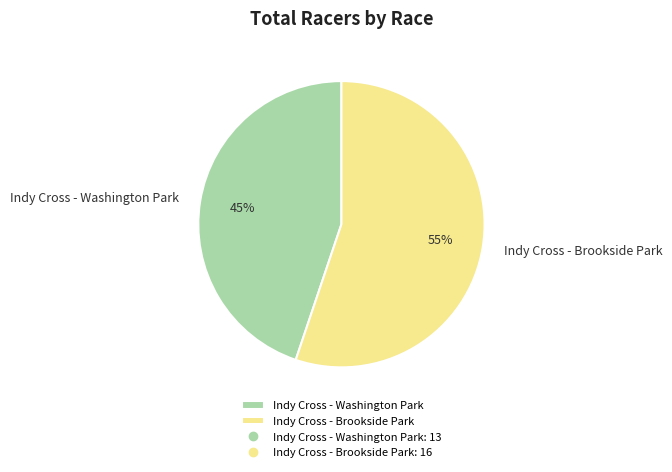

Does Indy Cross - Brookside Park represent more than half of the total?

Yes